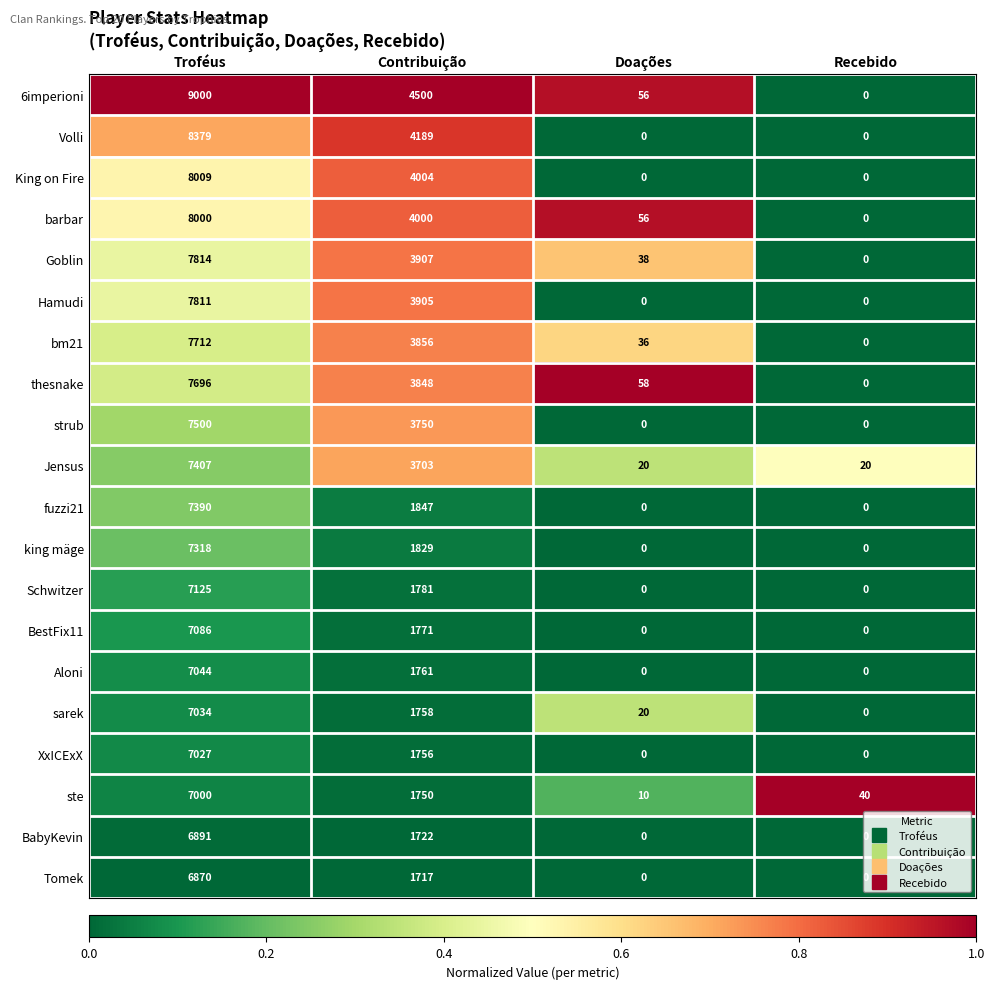

How many data points does each series have?

4